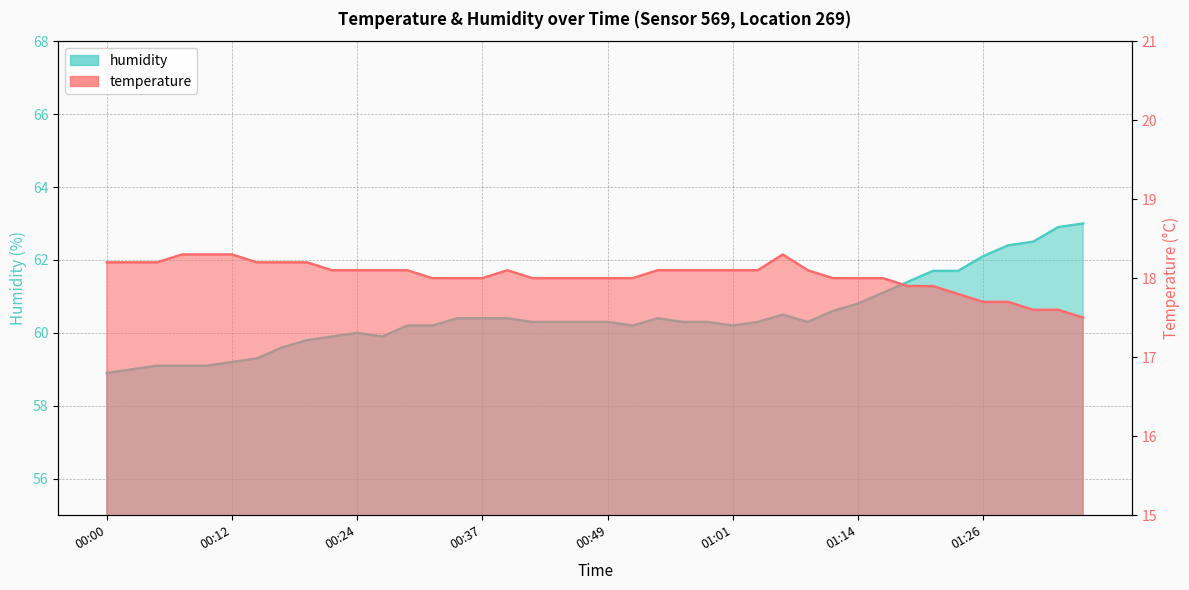

True or false: humidity and temperature intersect in this chart.

False